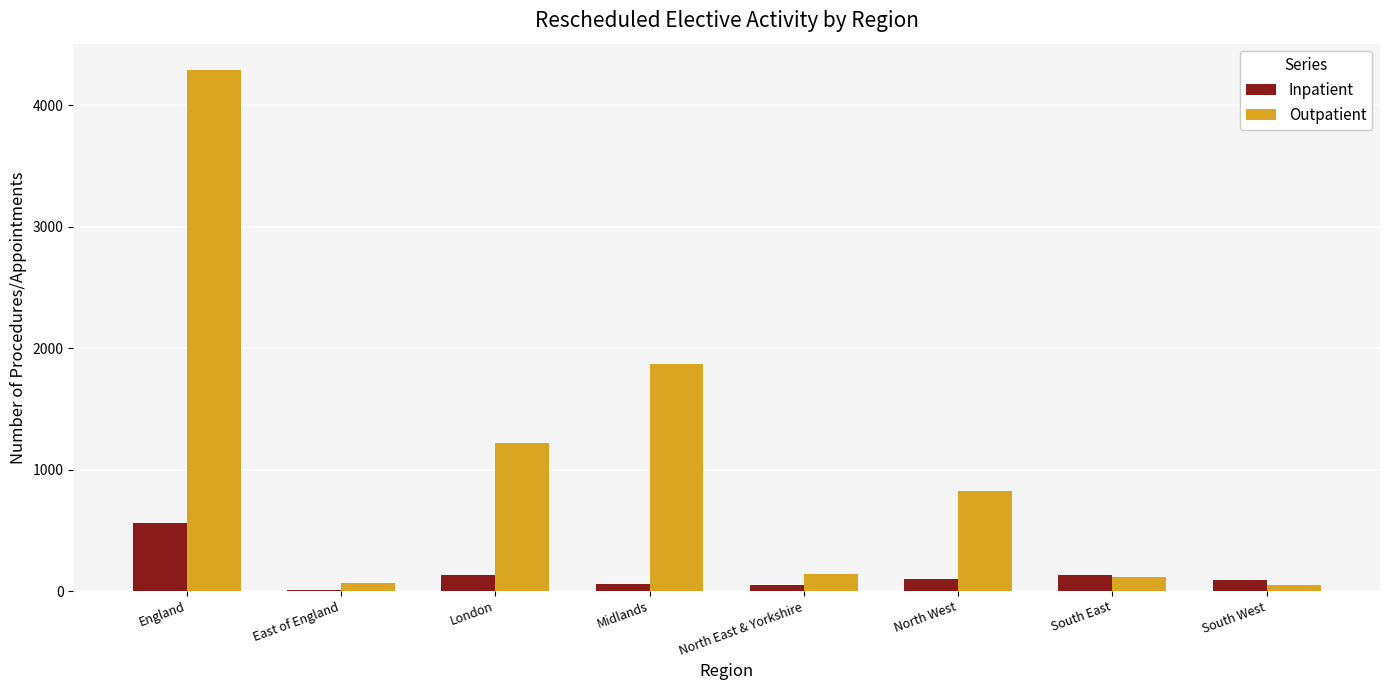

At which category is the sum across all series the highest?

England